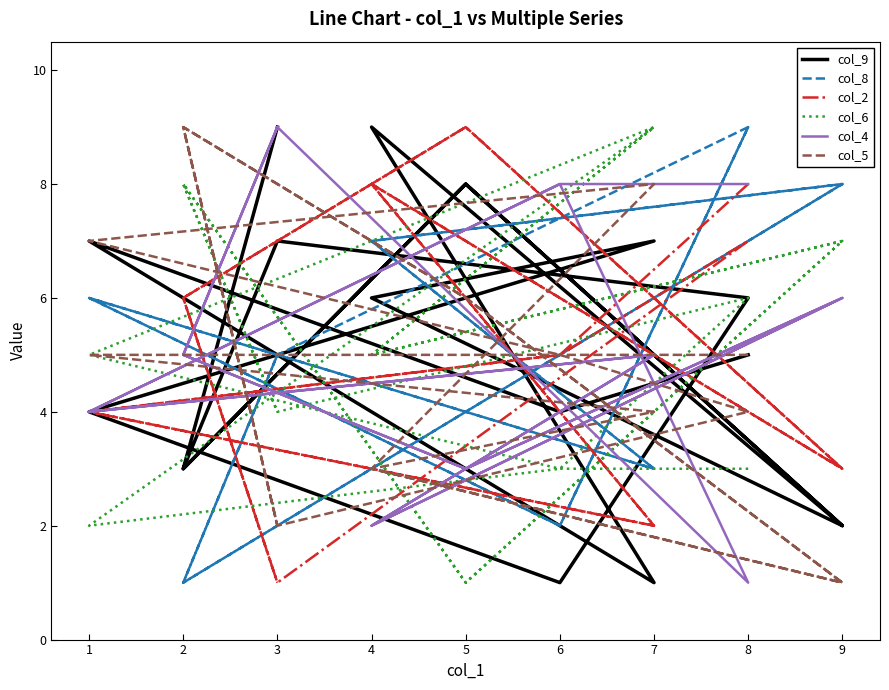

Reading left to right, list all the values displayed in this chart.

col_9: 0=5	1=4	2=7	3=1	4=9	5=2	6=8	7=3	8=7	9=6	10=1	11=4	12=7	13=6	14=2	15=8	16=3	17=9
col_8: 0=9	1=2	2=6	3=3	4=7	5=8	6=4	7=1	8=5	9=9	10=2	11=6	12=3	13=7	14=8	15=4	16=1	17=5
col_2: 0=8	1=5	2=4	3=2	4=8	5=3	6=9	7=6	8=1	9=7	10=5	11=4	12=2	13=8	14=3	15=9	16=6	17=1
col_6: 0=3	1=3	2=5	3=9	4=5	5=7	6=1	7=8	8=4	9=6	10=3	11=2	12=9	13=5	14=7	15=1	16=8	17=4
col_4: 0=8	1=8	2=4	3=5	4=2	5=6	6=3	7=5	8=9	9=1	10=8	11=4	12=5	13=2	14=6	15=3	16=5	17=9
col_5: 0=5	1=5	2=5	3=4	4=3	5=1	6=6	7=9	8=2	9=4	10=5	11=7	12=8	13=3	14=1	15=6	16=9	17=2